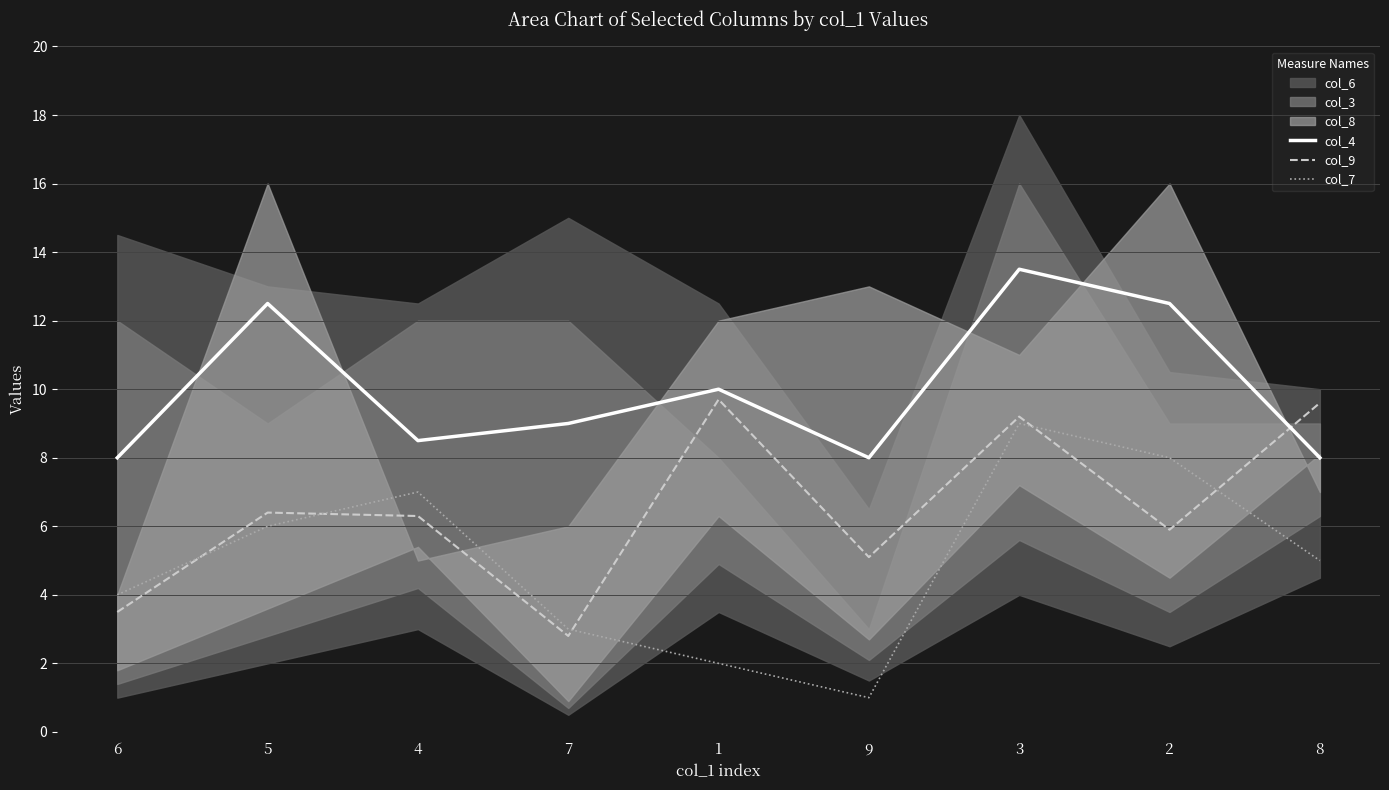

True or false: col_4 has more than 1 points higher than both neighbors.

True